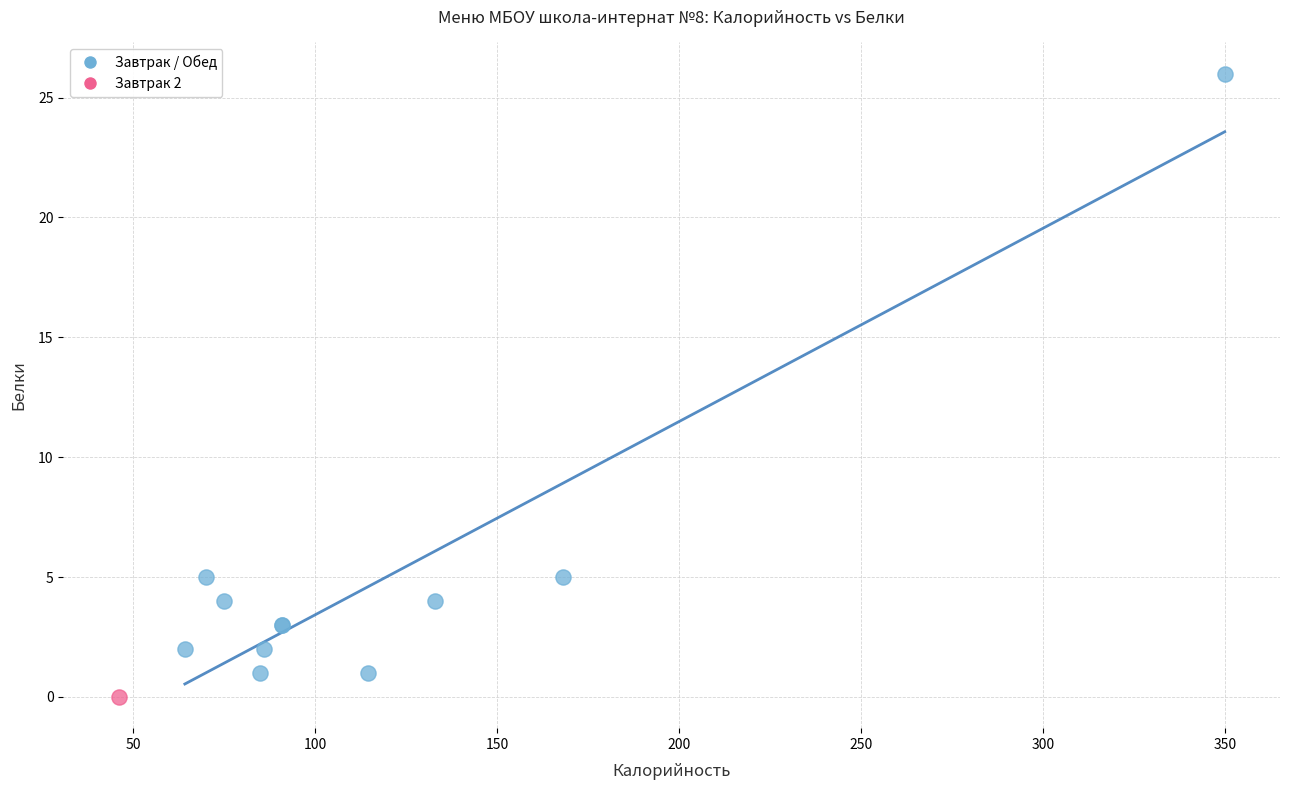

What are all the series names shown in the legend?

Завтрак / Обед, Завтрак 2